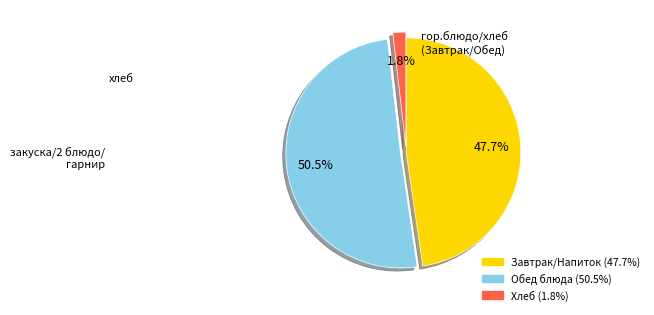

Is there any slice that represents more than half of the pie?

Yes